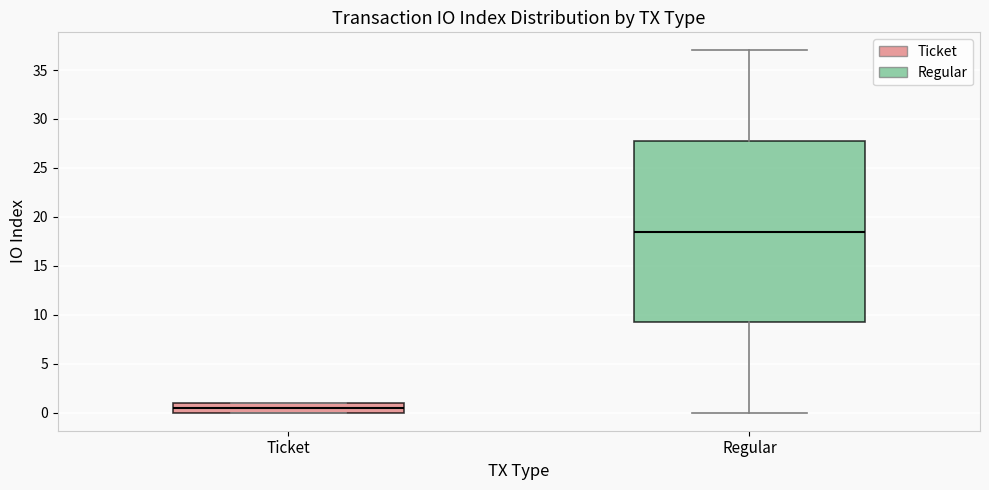

Reading left to right, read every box against the y-axis: the position of its median line, the range the box covers, and the ends of its whiskers. The values are not printed on the chart, so give them approximately, as read against the axis.

Ticket: median 0.5, box 0.0 to 1.0, whiskers 0.0 to 1.0
Regular: median 18.5, box 9.5 to 28.0, whiskers 0.0 to 37.0